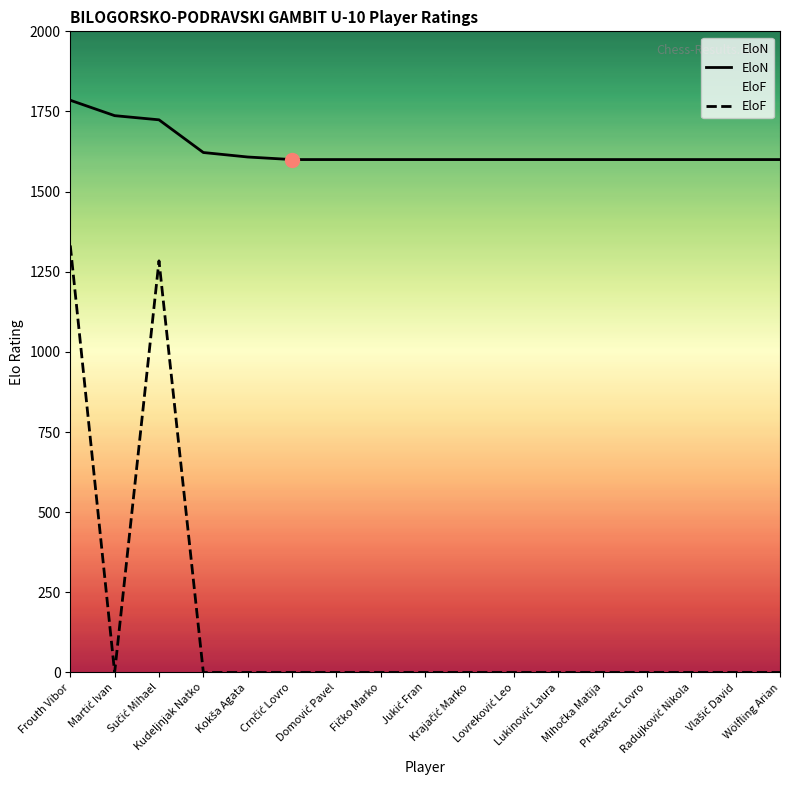

At how many categories does at least one series exceed 1710?

3